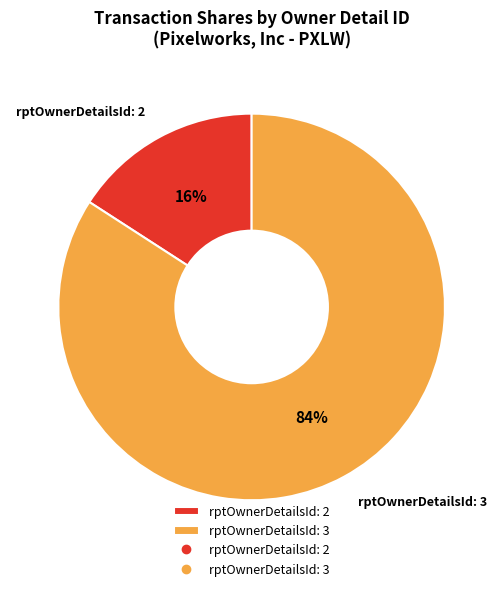

How many slices are in this pie chart?

2